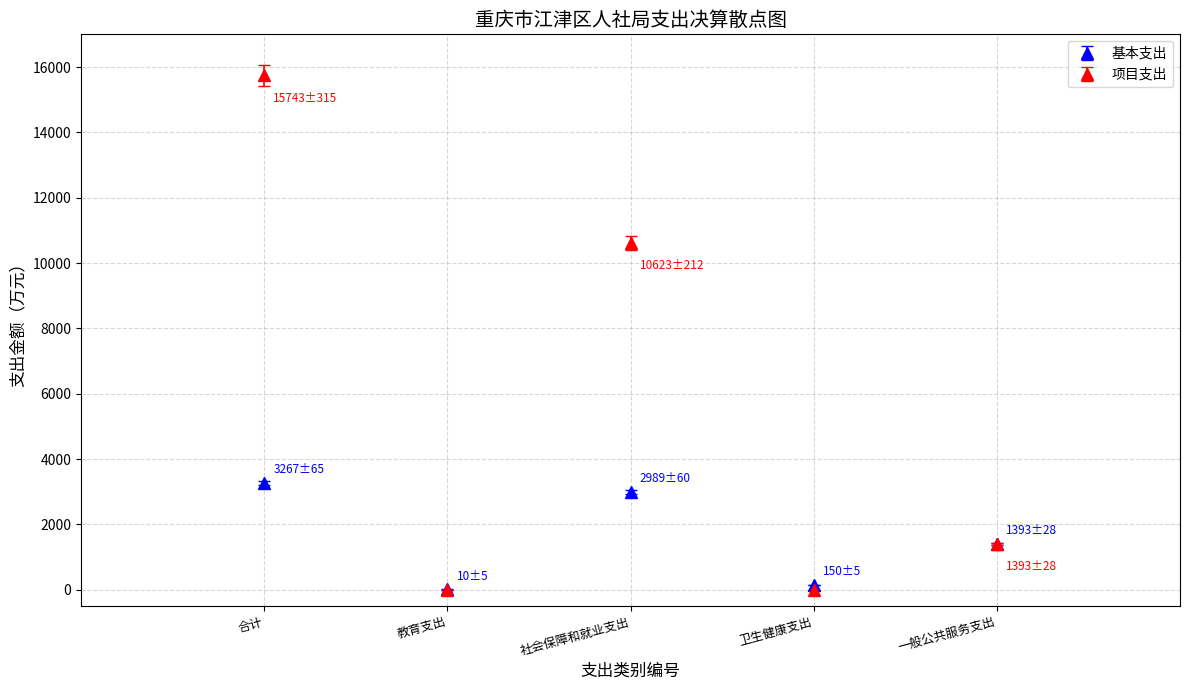

What are all the series names shown in the legend?

基本支出, 项目支出